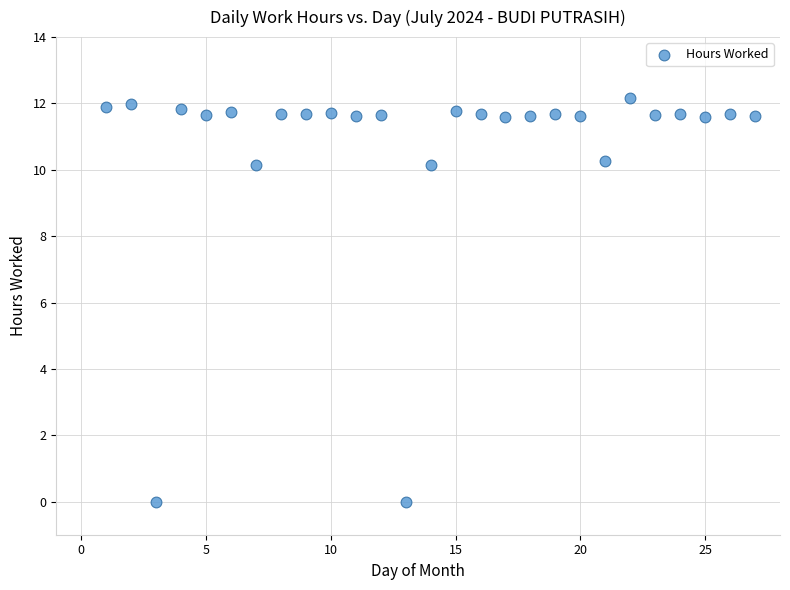

What is the range of X values (max minus min)?

26.0